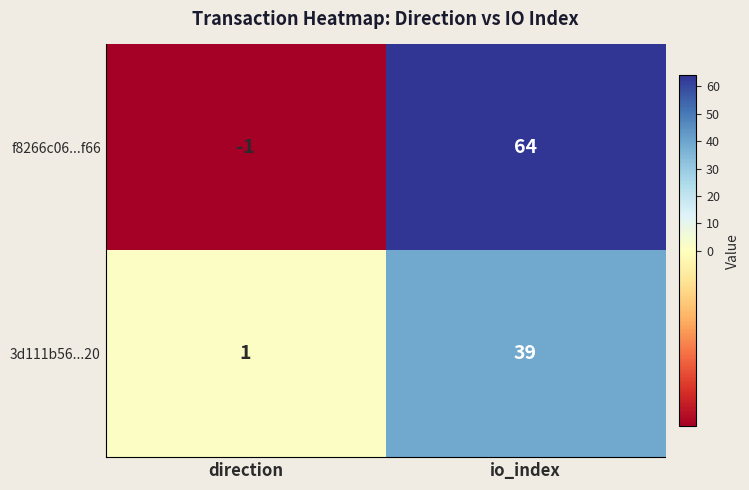

Which label corresponds to the smallest value in the chart?

direction